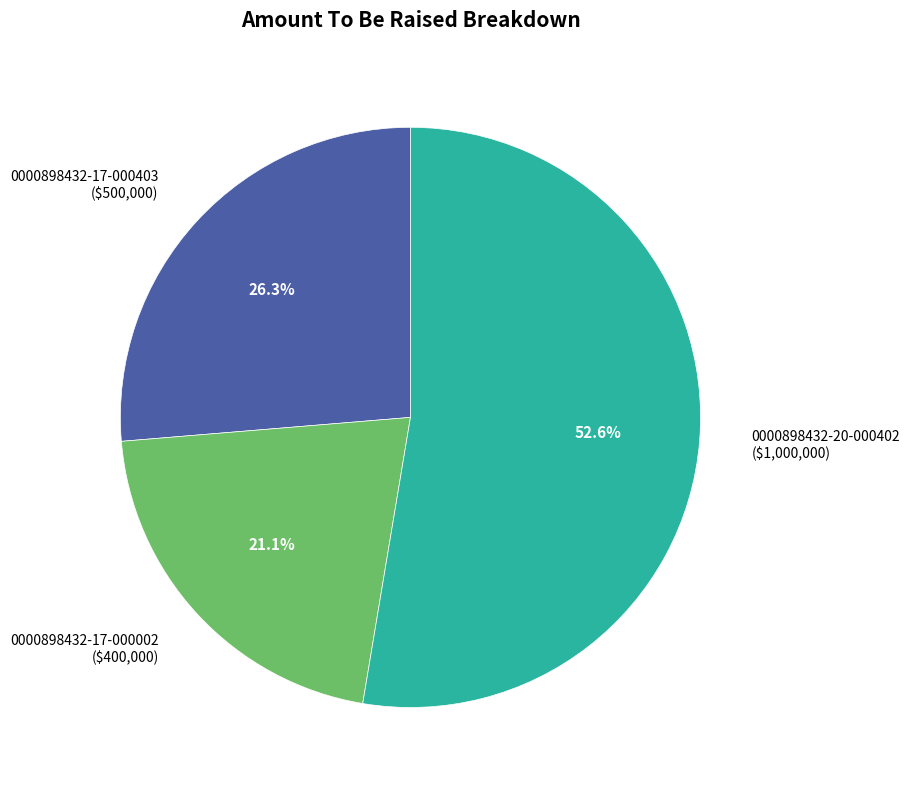

To the nearest percent, what percentage of the pie is 0000898432-20-000402?

53%